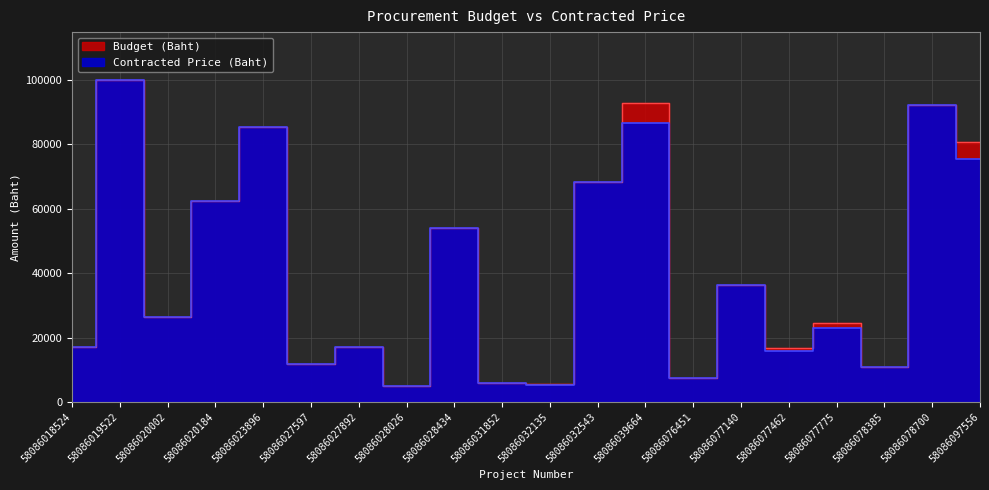

Which series has the widest spread of values?

Budget (Baht)